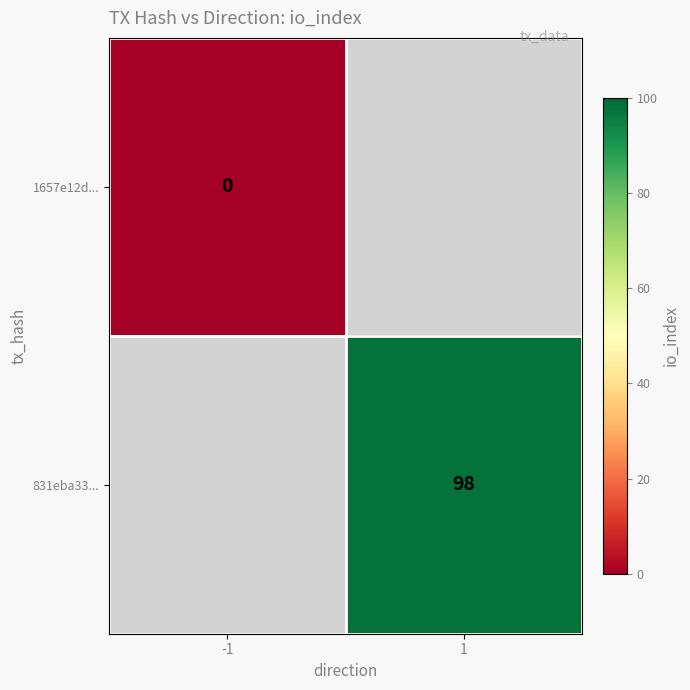

The 831eba33... series shows 98 at 1. True or false?

True